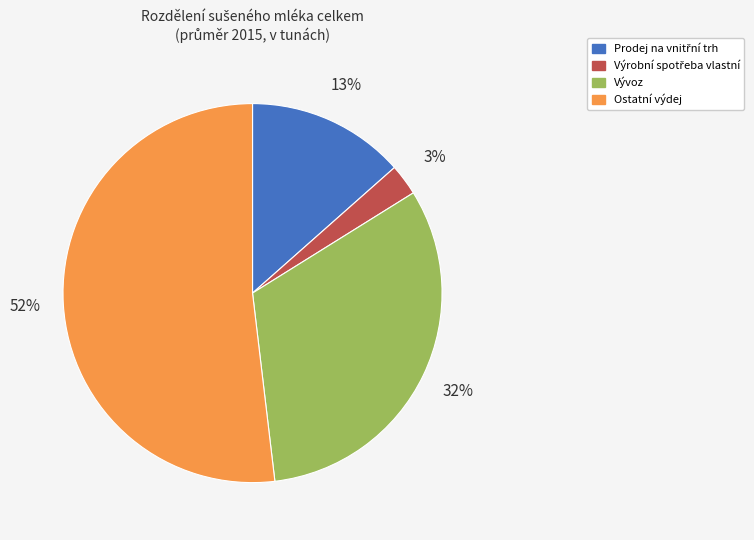

True or false: Vývoz accounts for 32% of the total.

True